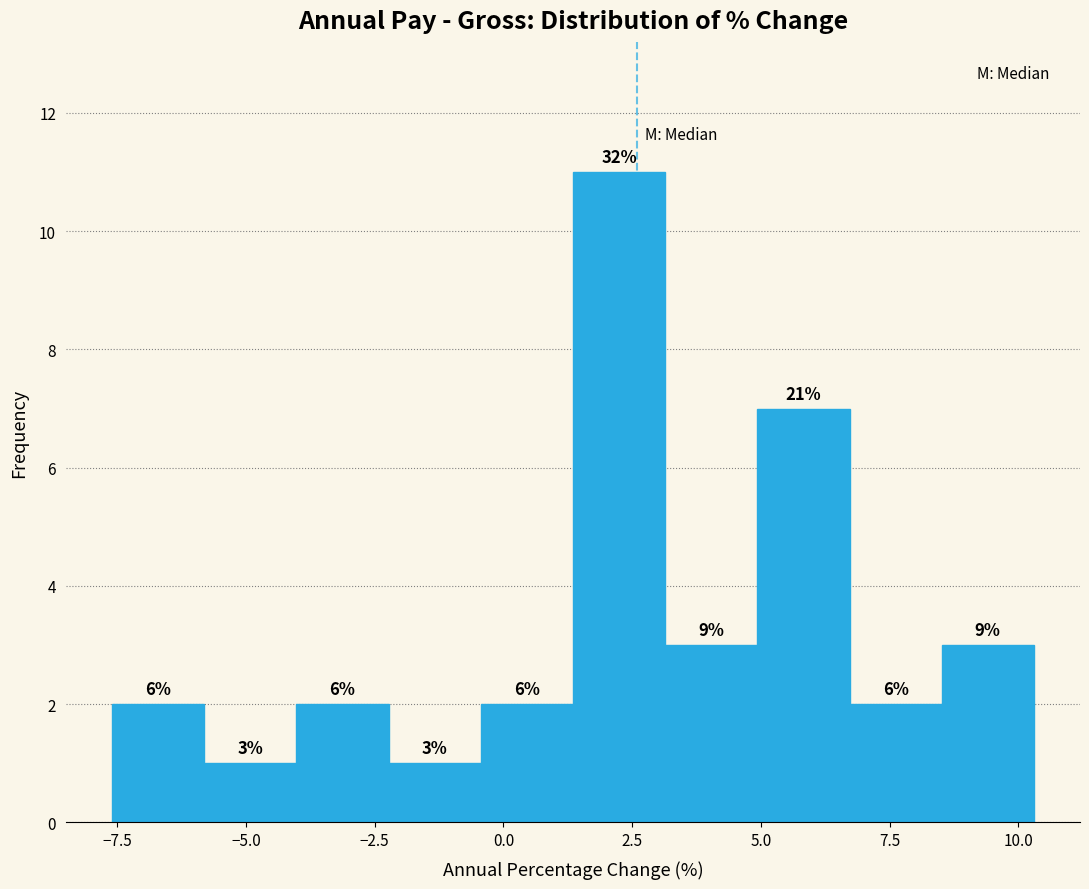

Around what value on the x-axis is the tallest bar? Give the approximate position of its centre, as read against the axis.

2.0